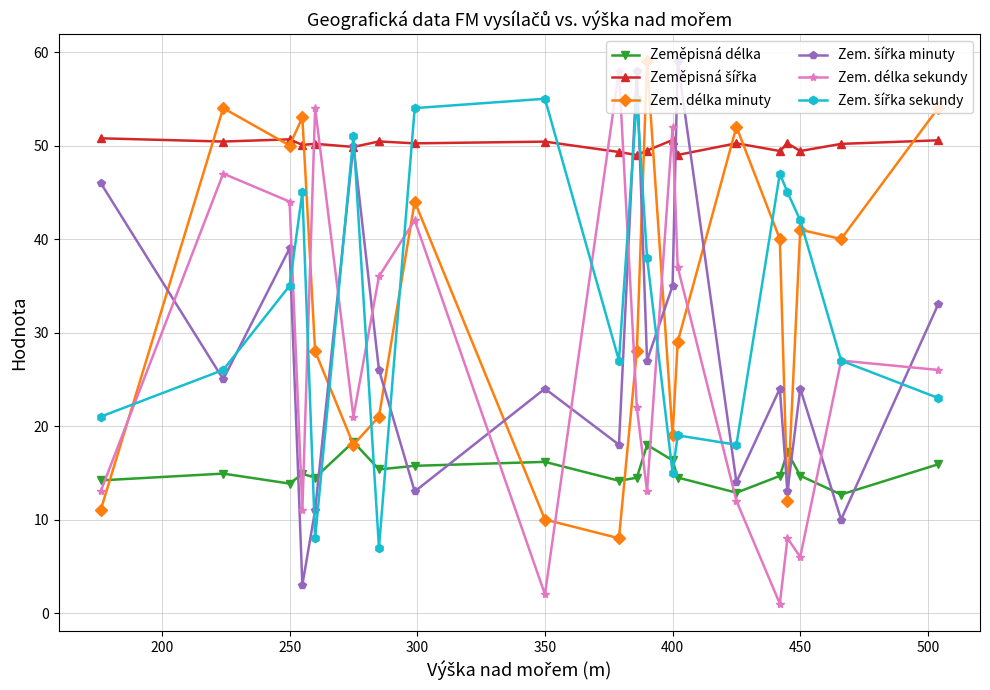

In Zem. délka sekundy, how many points are lower than both neighbors (excluding endpoints)?

6